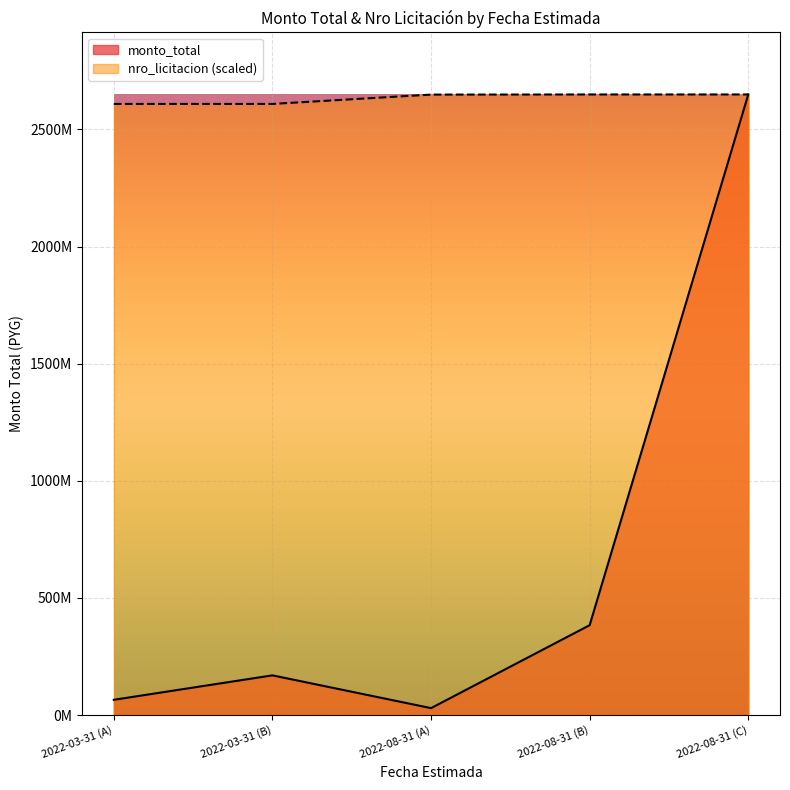

What are all the series names shown in the legend?

monto_total, nro_licitacion